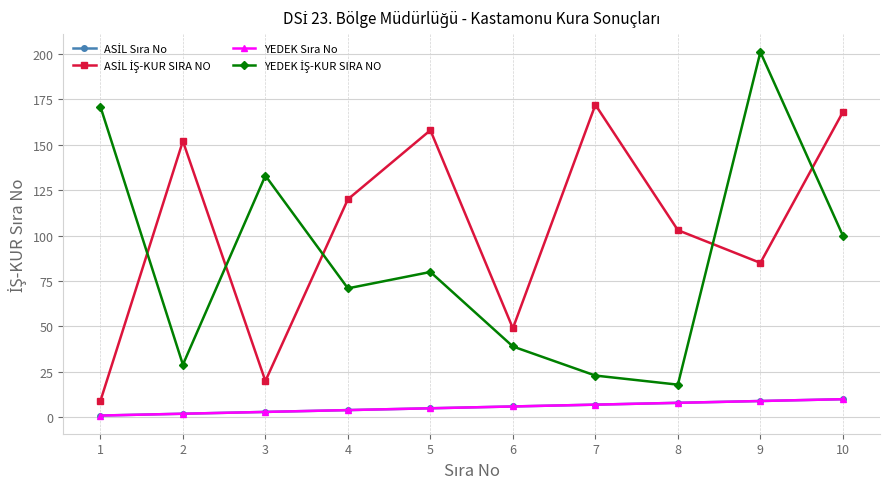

True or false: ASİL Sıra No and ASİL İŞ-KUR SIRA NO cross at least once.

False